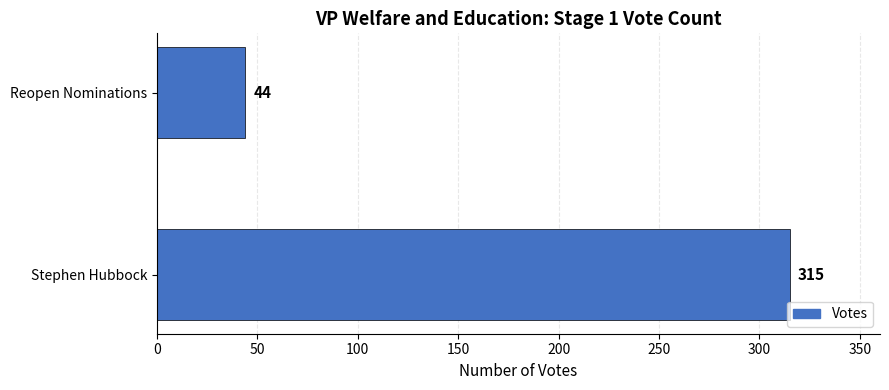

Rank the categories by value from lowest to highest.

Reopen Nominations, Stephen Hubbock